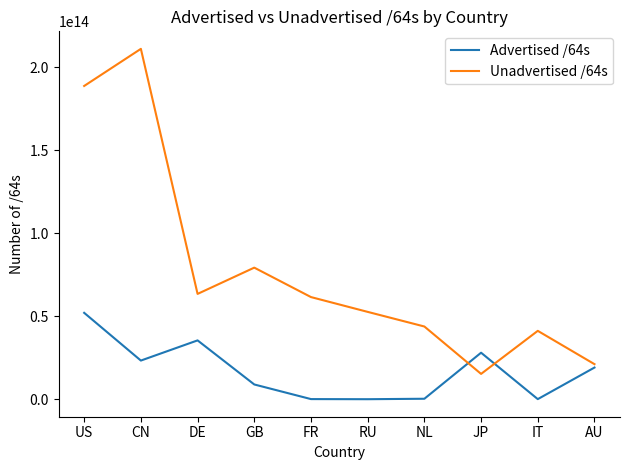

Where do Unadvertised /64s and Advertised /64s first cross each other?

NL and JP